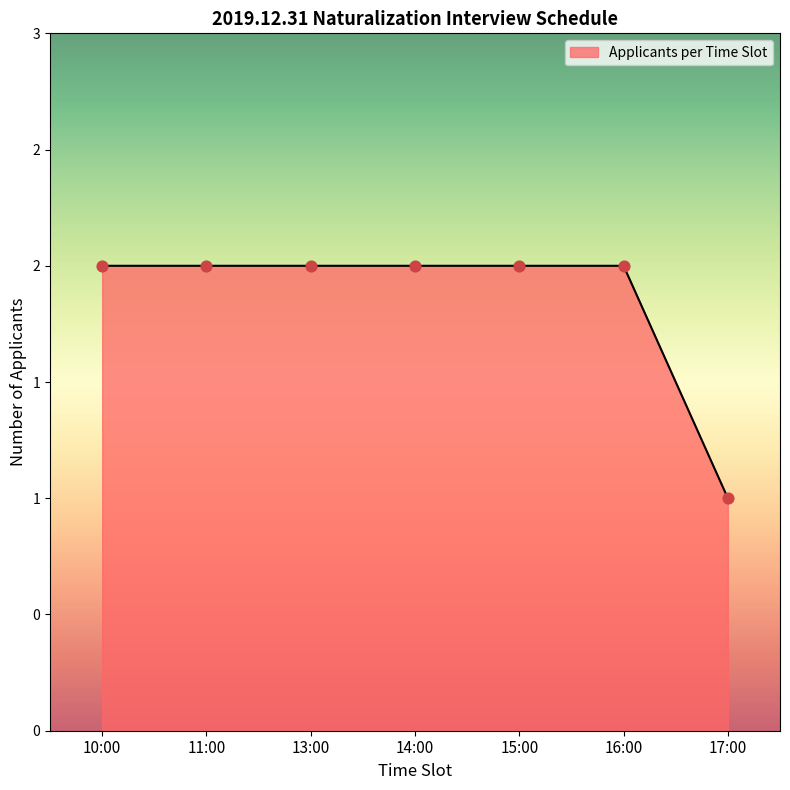

Which has a higher value, 14:00 or 13:00?

14:00